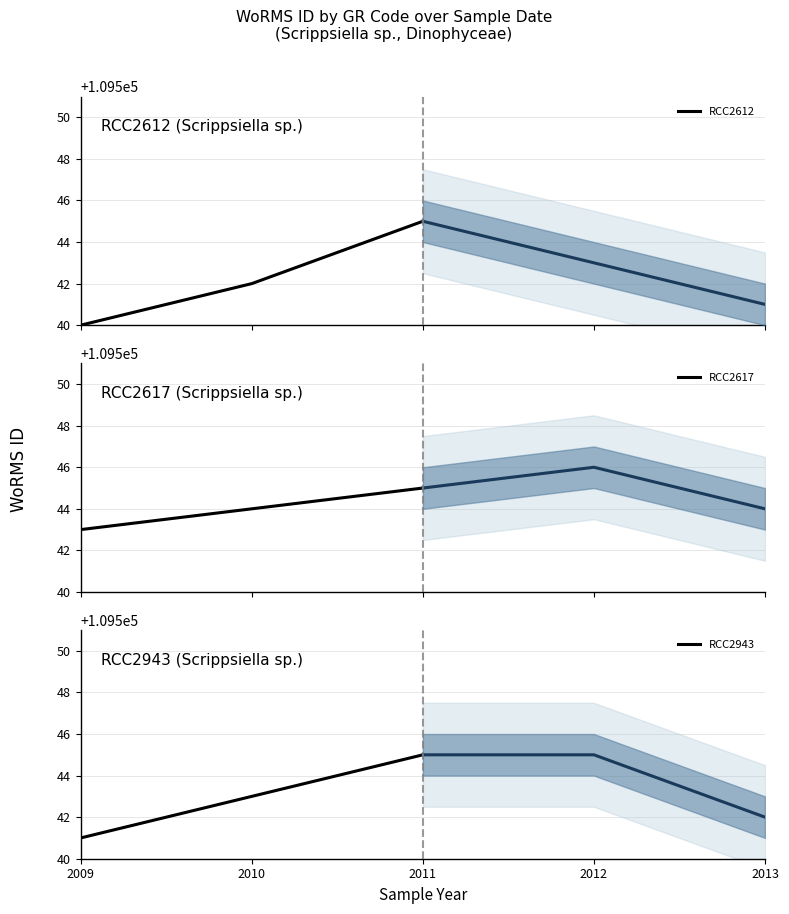

The value of RCC2617 at 2010 is 55301. True or false?

False